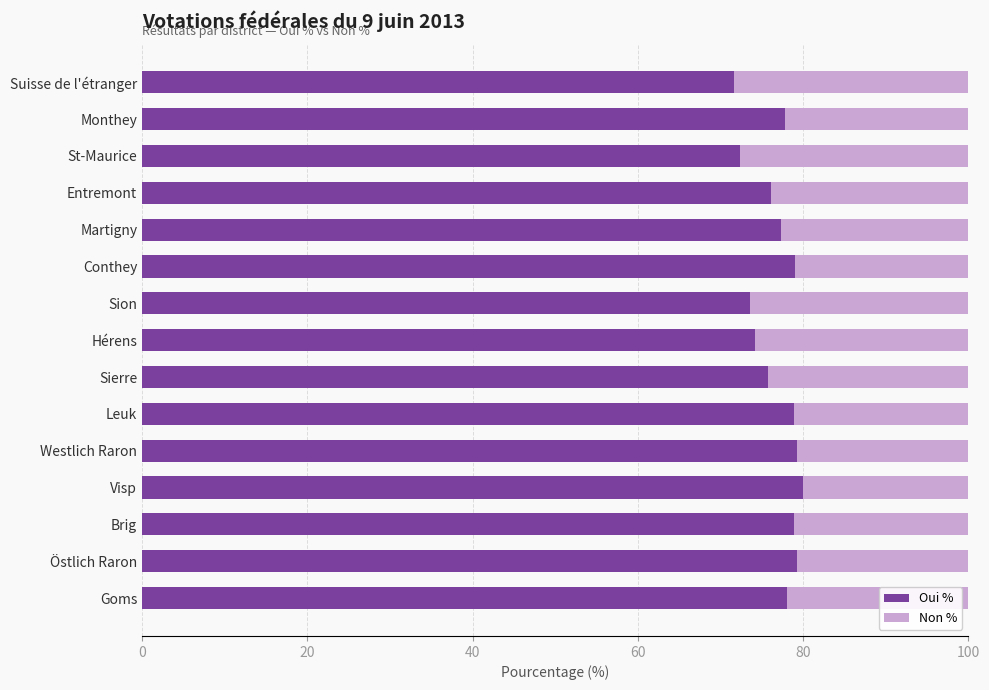

True or false: Oui % has a value of 19.0 at Goms.

False